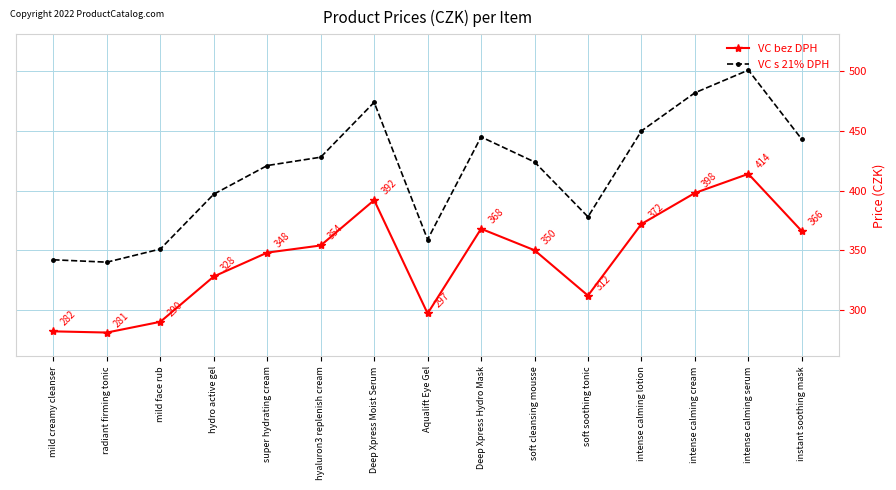

At which category is the sum across all series the highest?

intense calming serum